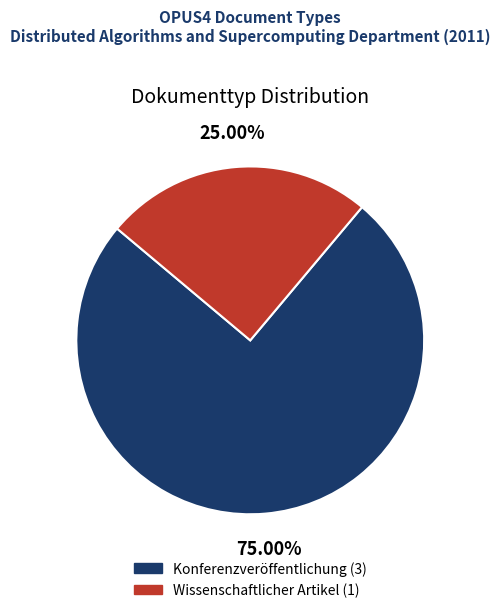

Rank the categories by value from lowest to highest.

Wissenschaftlicher Artikel, Konferenzveröffentlichung